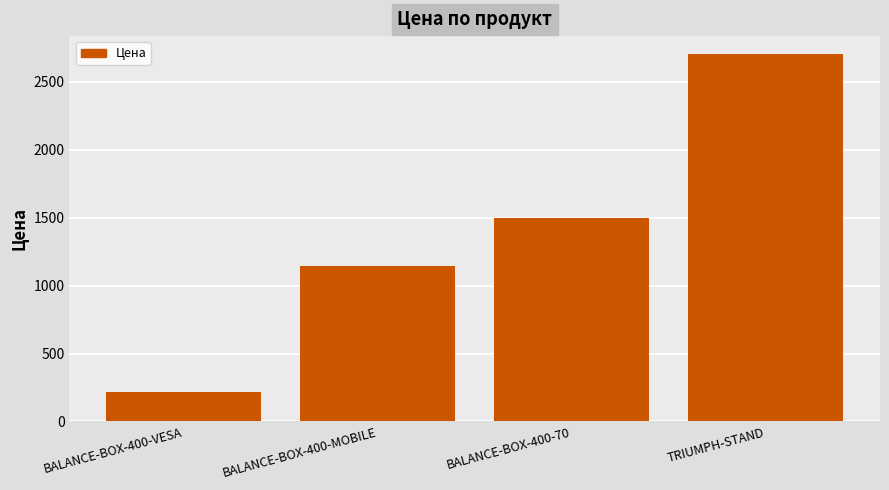

How many distinct data groups are displayed?

1